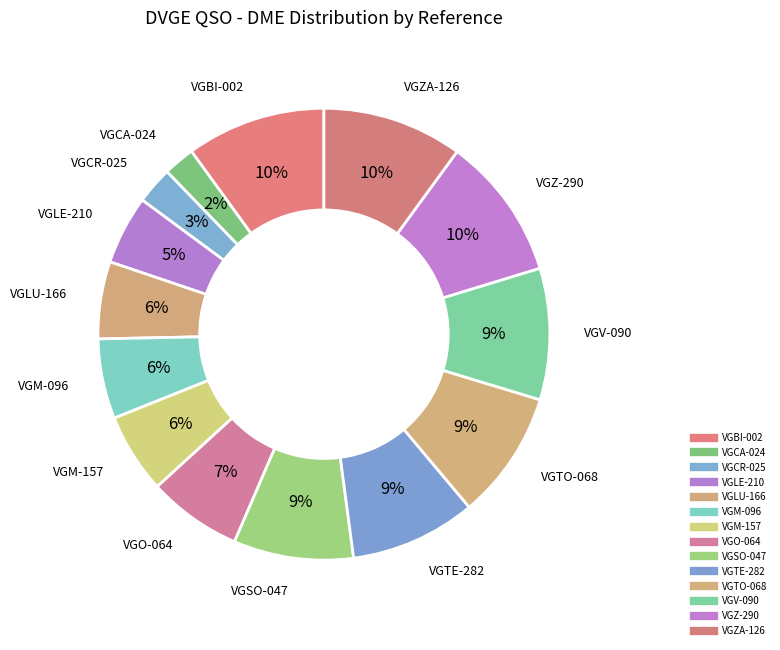

How many segments does this pie chart have?

14